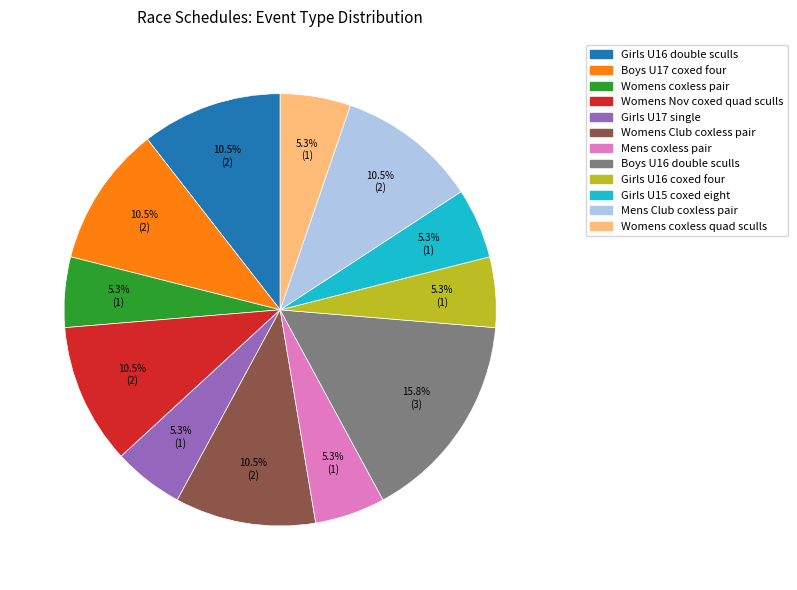

To the nearest percent, what is the average slice percentage?

8%